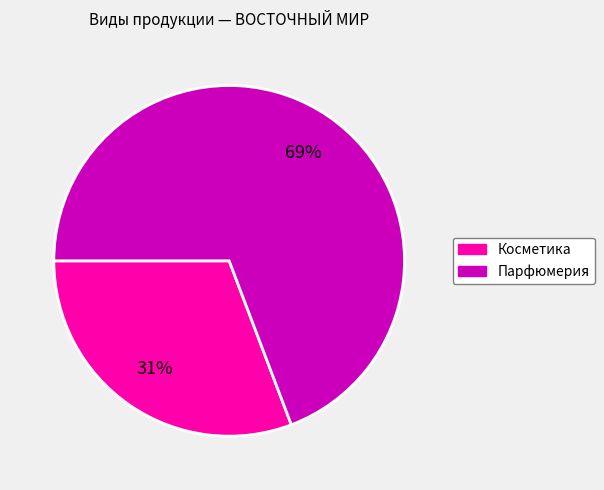

Rank the categories by value from highest to lowest.

Парфюмерия, Косметика